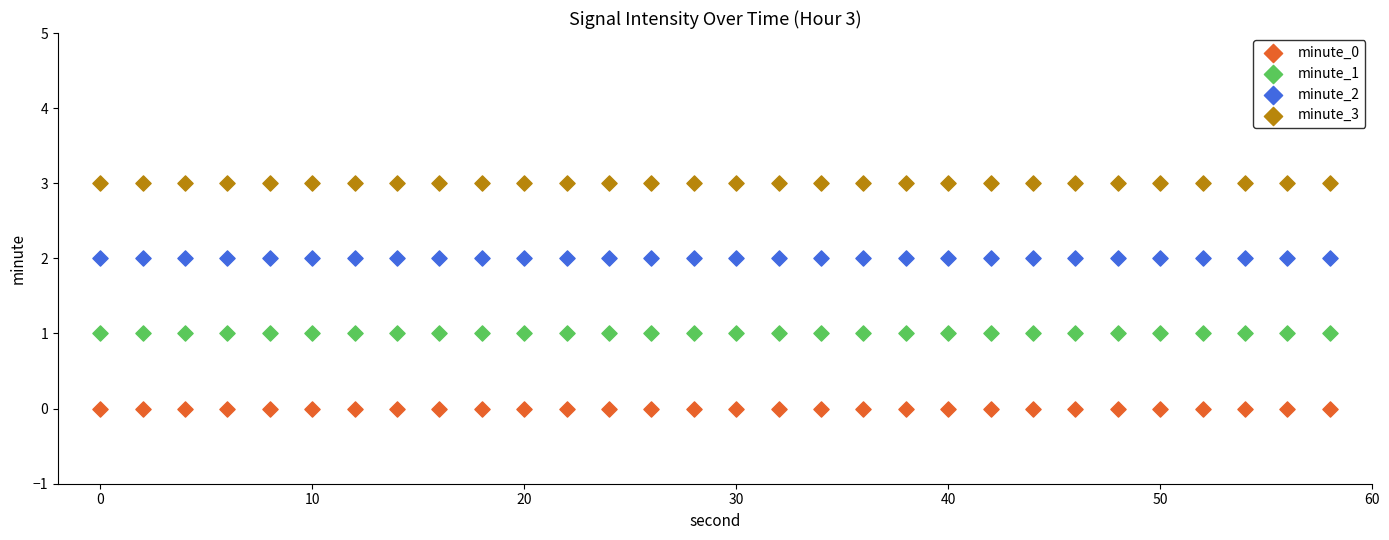

Which series contains the highest Y value?

minute_3